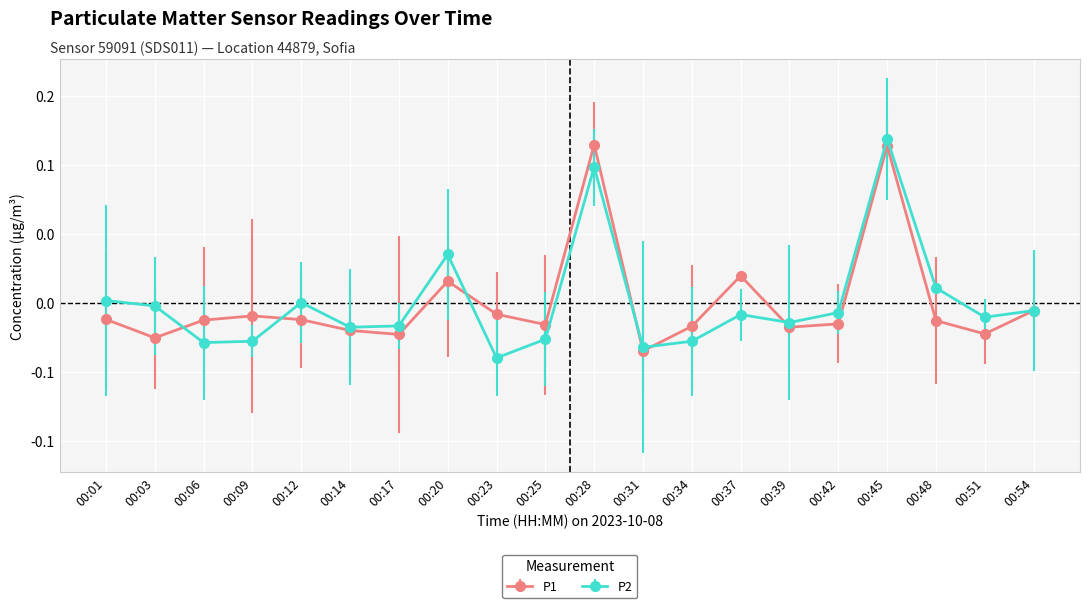

What are all the series names shown in the legend?

P1, P2